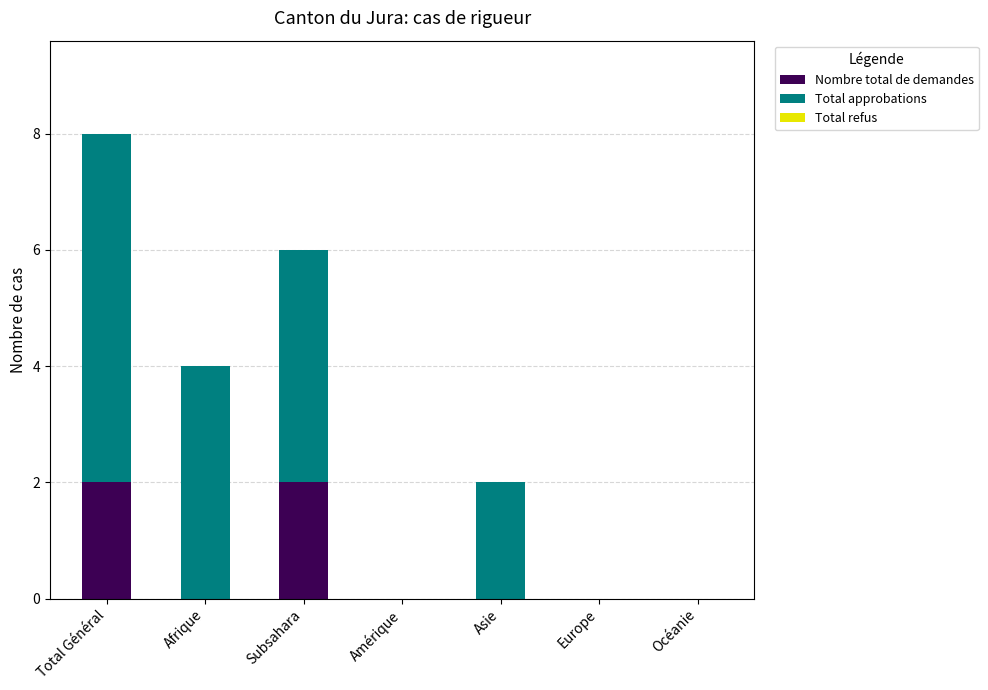

Is it true that Nombre total de demandes equals -1 at Amérique?

False